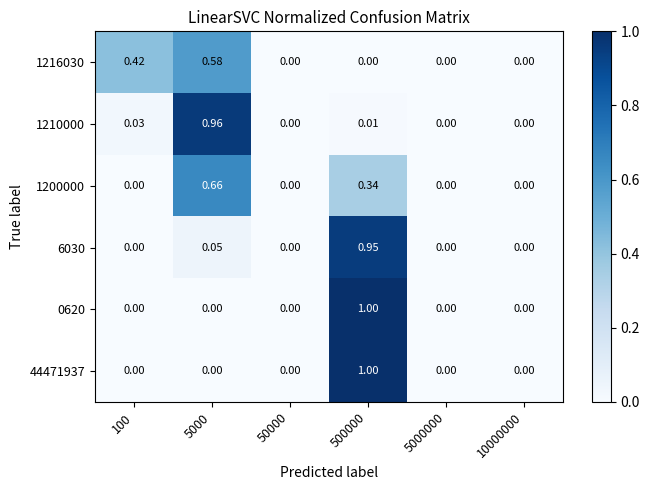

Is the value of 44471937 at 10000000 greater than the value of 1200000 at 5000?

No